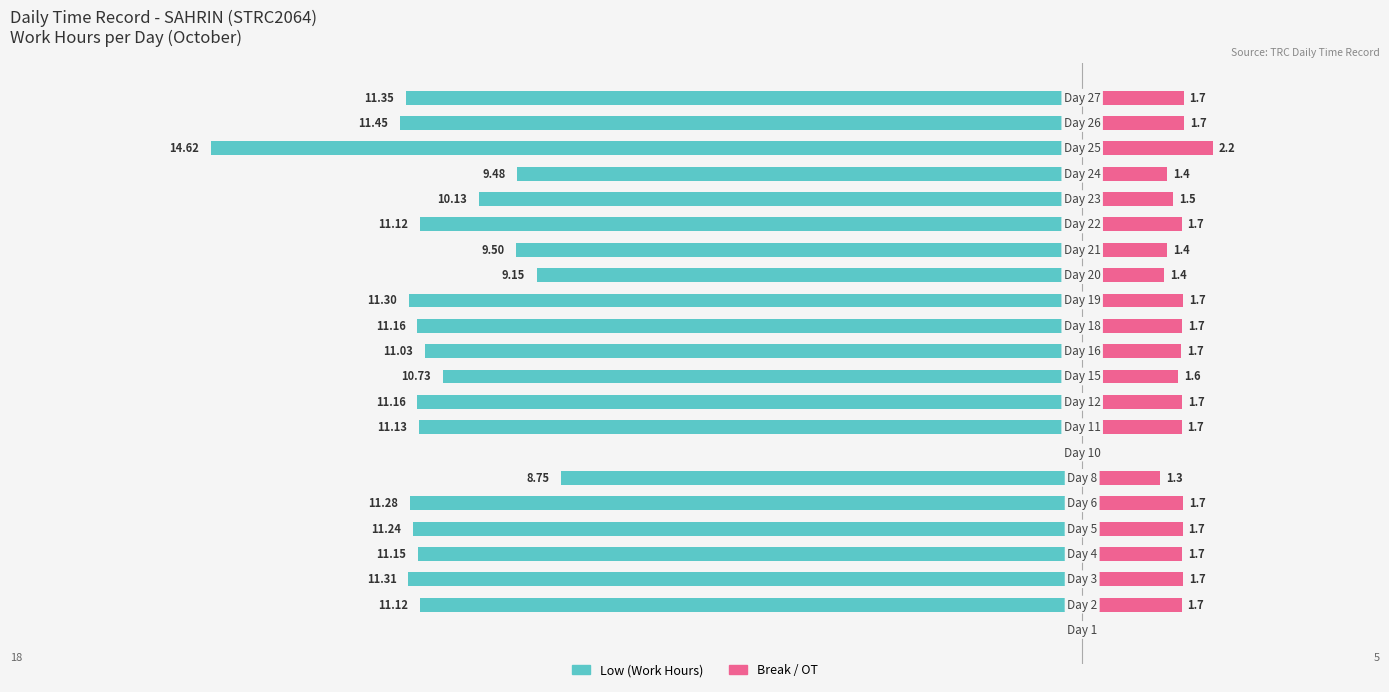

What is the value of the Low (Work Hours) bar at the 22nd from the left?

-11.3